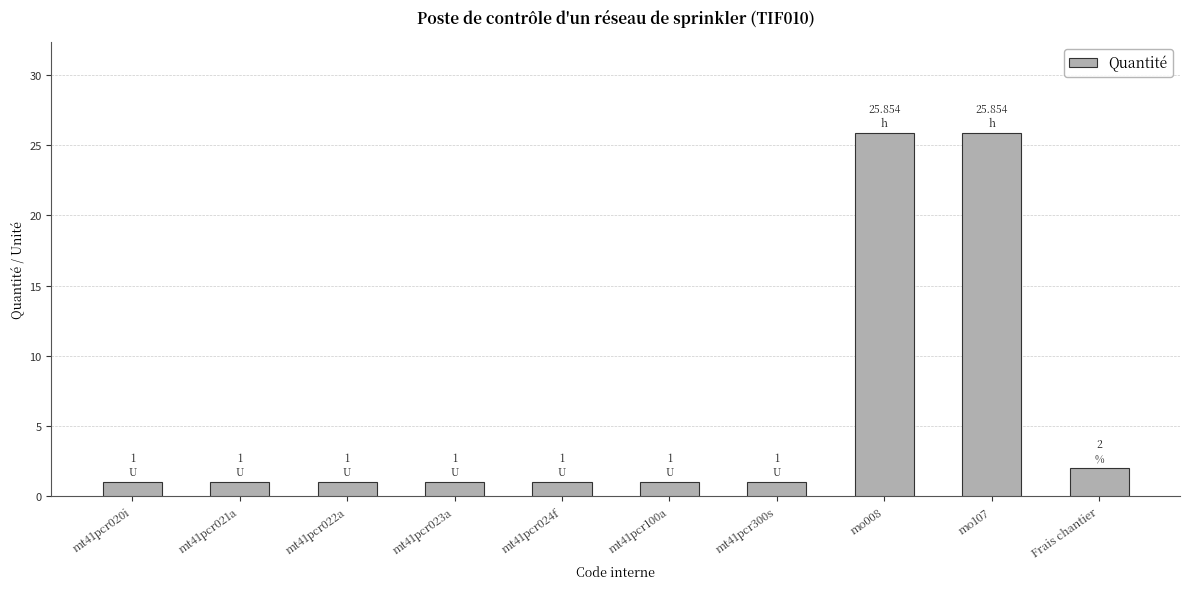

Reading left to right, what are all the values shown in this chart?

1.0	1.0	1.0	1.0	1.0	1.0	1.0	25.9	25.9	2.0